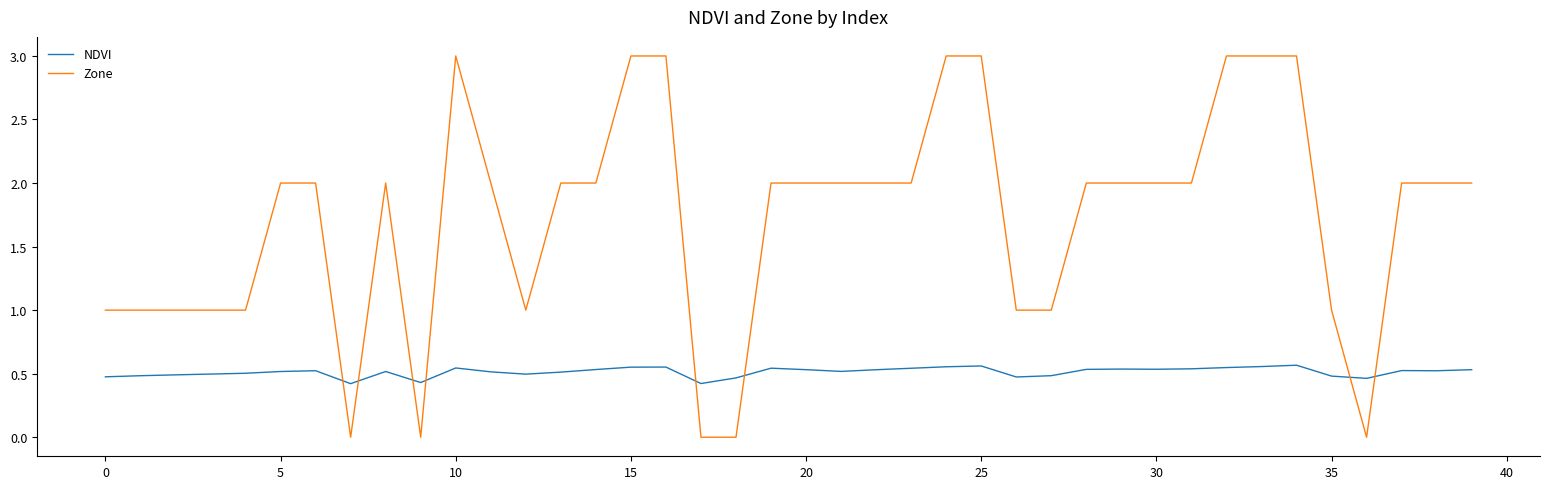

After their last crossing, which series has the higher values: NDVI or Zone?

Zone